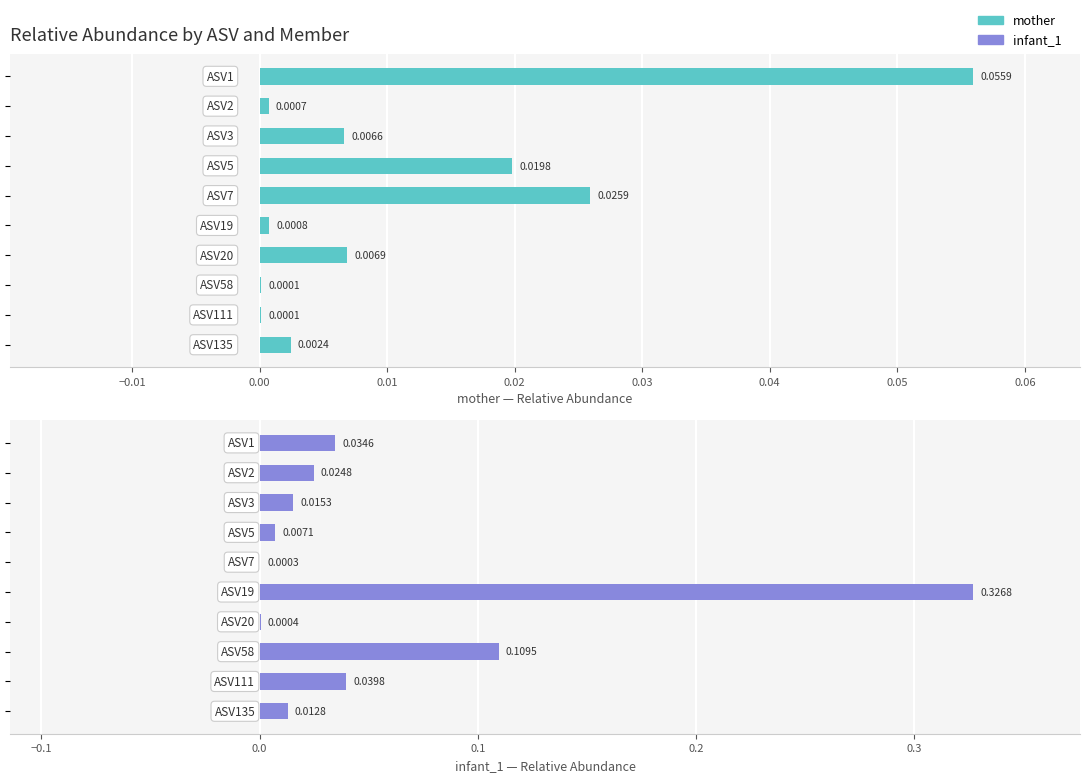

Which series has the largest total across all categories?

infant_1